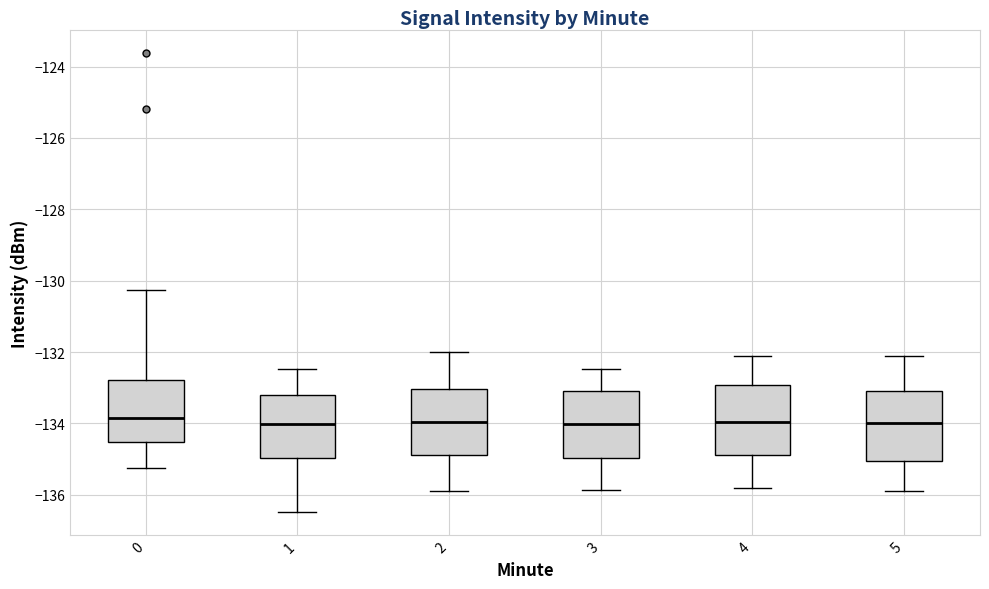

Reading left to right, read every box against the y-axis: the position of its median line, the range the box covers, and the ends of its whiskers. The values are not printed on the chart, so give them approximately, as read against the axis.

0: median -133.8, box -134.6 to -132.8, whiskers -135.2 to -130.2
1: median -134.0, box -135.0 to -133.2, whiskers -136.4 to -132.4
2: median -134.0, box -134.8 to -133.0, whiskers -135.8 to -132.0
3: median -134.0, box -135.0 to -133.0, whiskers -135.8 to -132.4
4: median -134.0, box -134.8 to -133.0, whiskers -135.8 to -132.0
5: median -134.0, box -135.0 to -133.0, whiskers -135.8 to -132.0